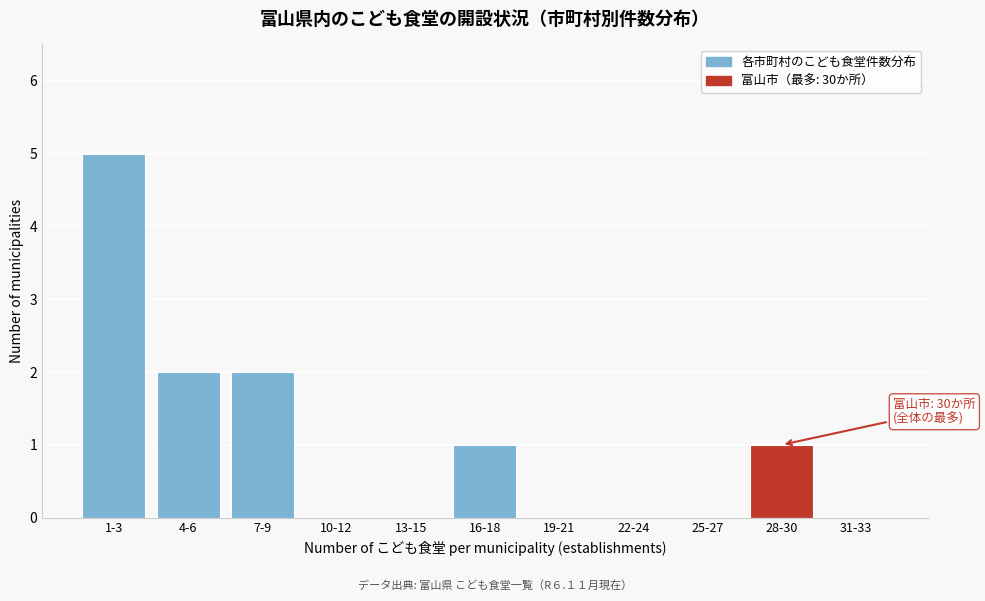

Reading left to right, extract all data points from this chart.

1-3=5	4-6=2	7-9=2	10-12=0	13-15=0	16-18=1	19-21=0	22-24=0	25-27=0	28-30=1	31-33=0